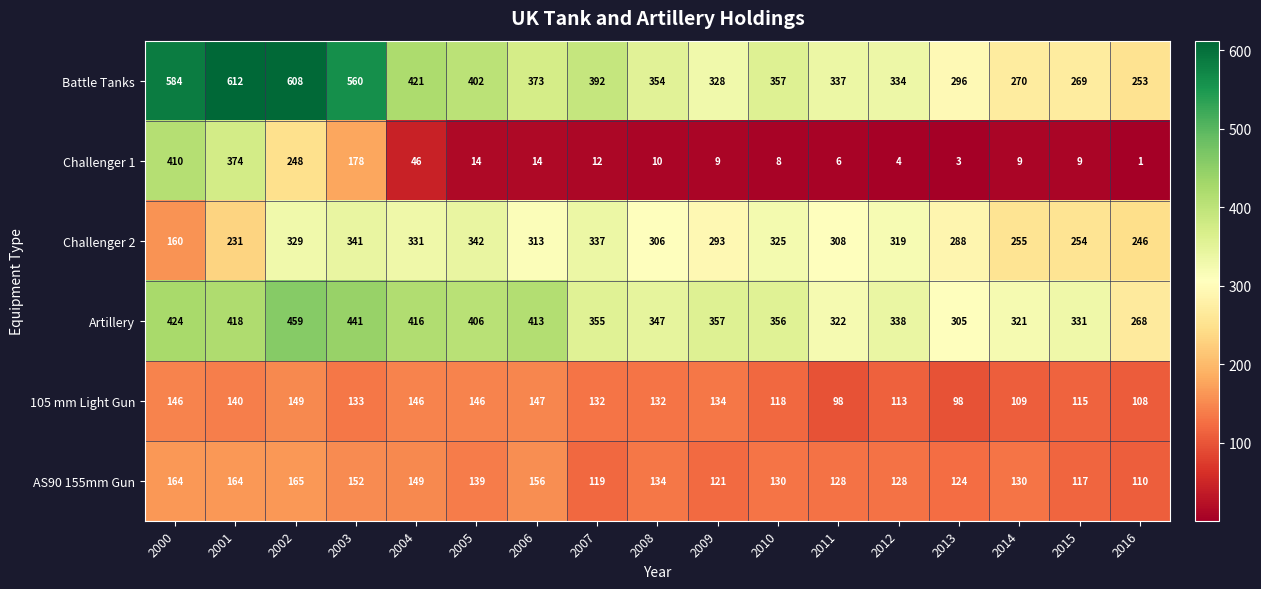

At 2004, list the series in order from smallest to largest.

Challenger 1, 105 mm Light Gun, AS90 155mm Gun, Challenger 2, Artillery, Battle Tanks